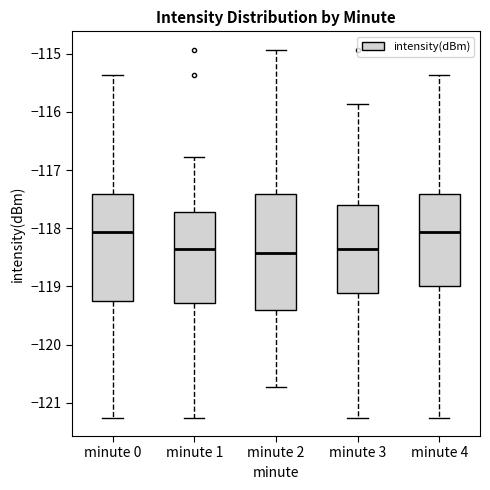

Where does the median line of the box for minute 3 sit on the y-axis? The values are not printed on the chart, so give them approximately, as read against the axis.

-118.3